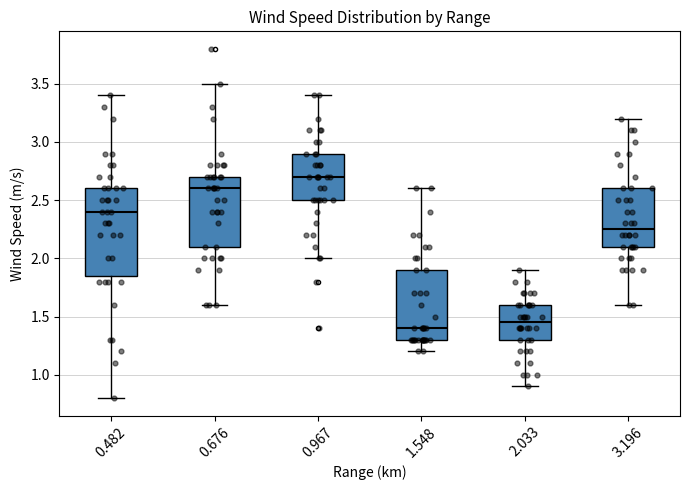

Which box has the lowest median line?

1.548